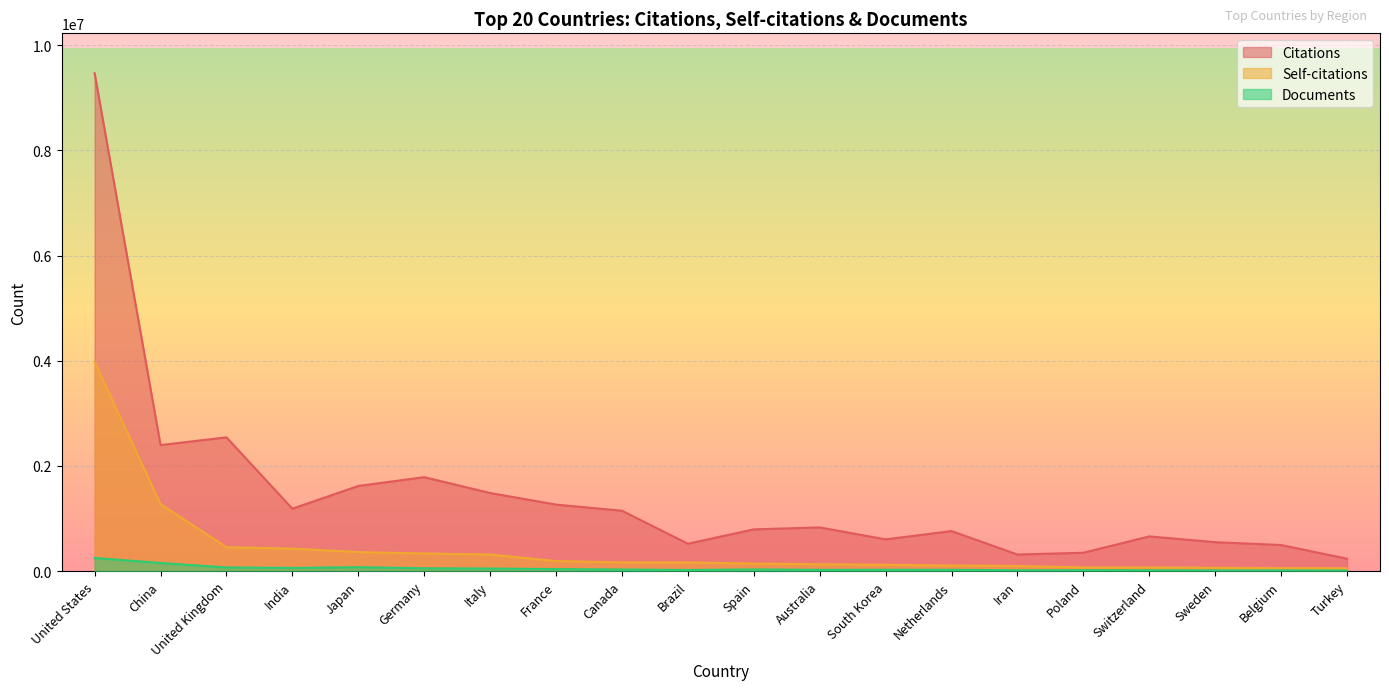

Which series has the largest total across all categories?

Citations